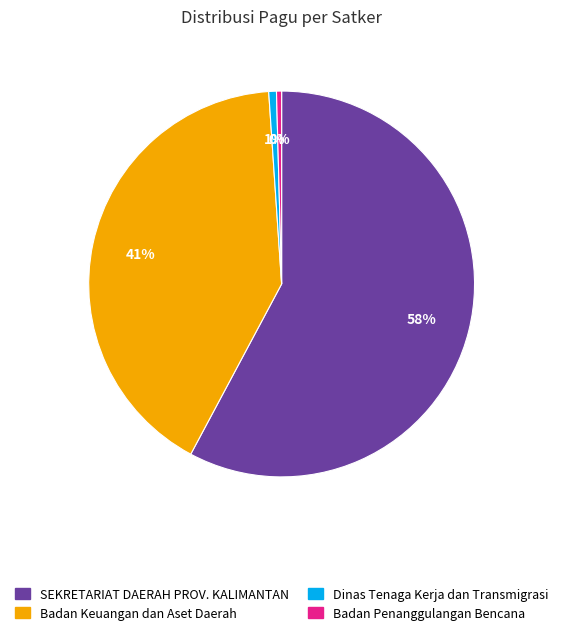

To the nearest percent, what is the average slice percentage?

25%